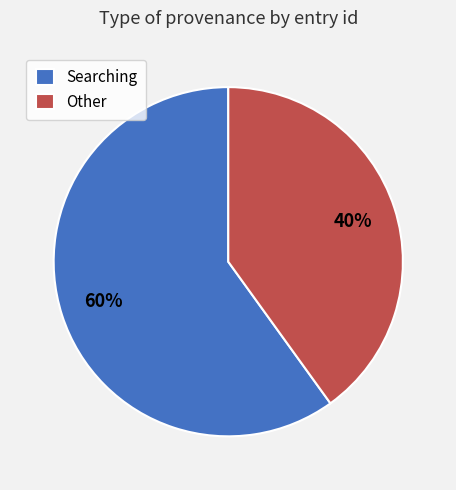

What percentage is the Other slice, to the nearest percent?

40%